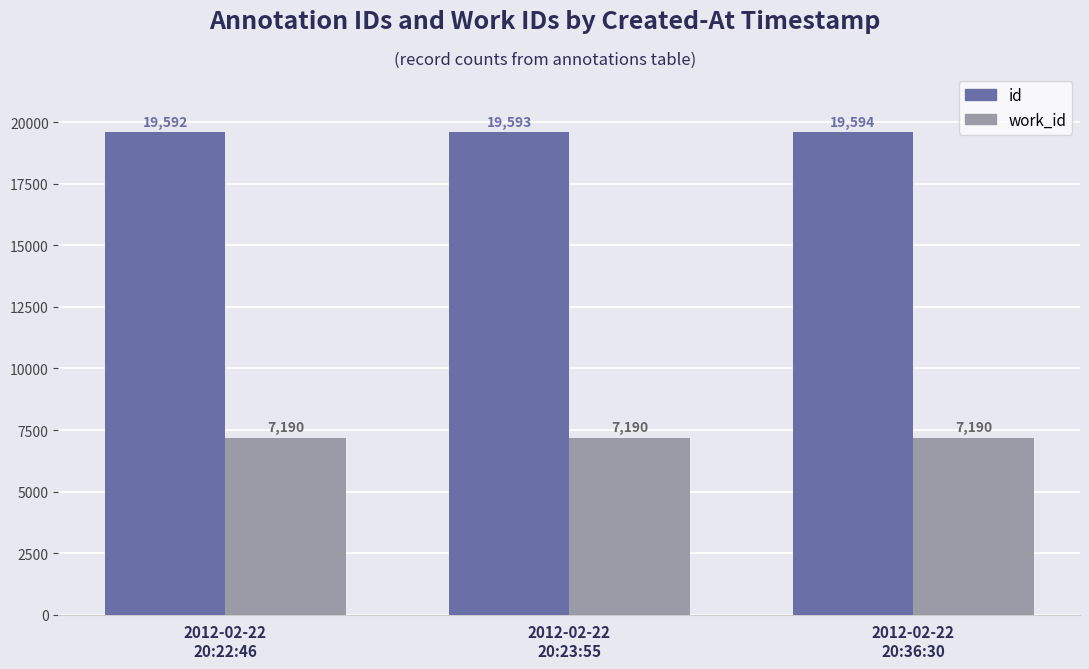

What is the minimum value for id?

19592